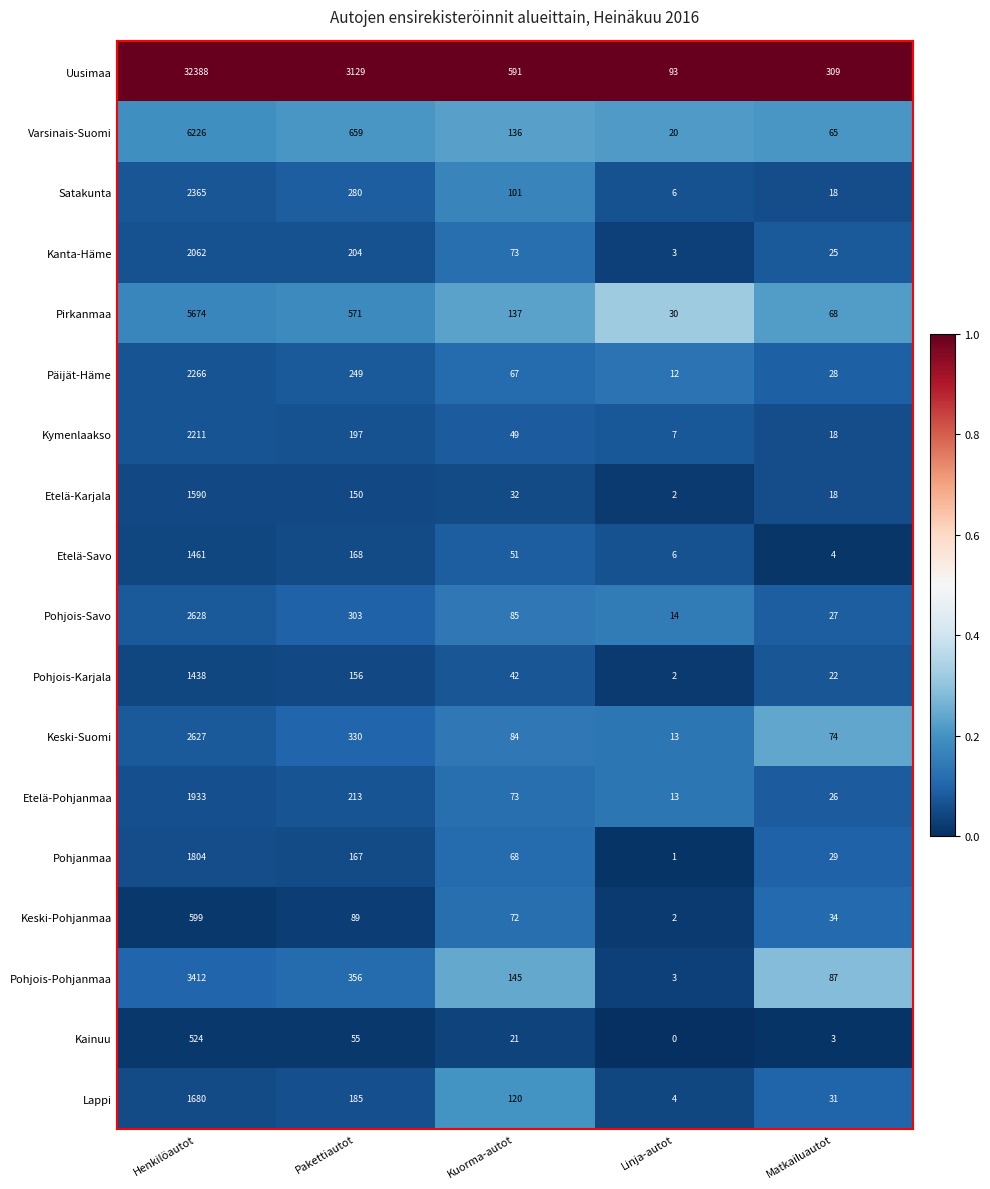

Which series has the widest spread of values?

Uusimaa